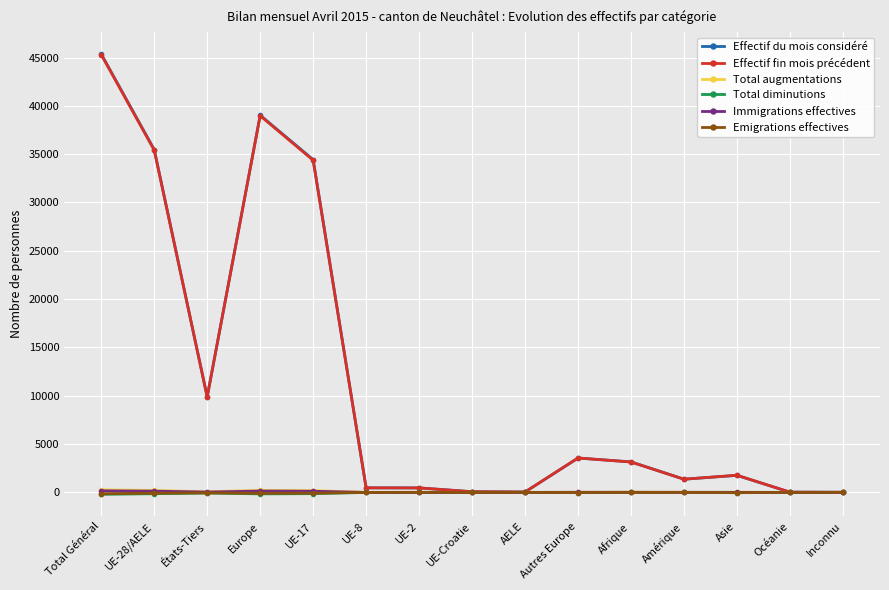

What is the difference between the highest and lowest values at États-Tiers?

9955